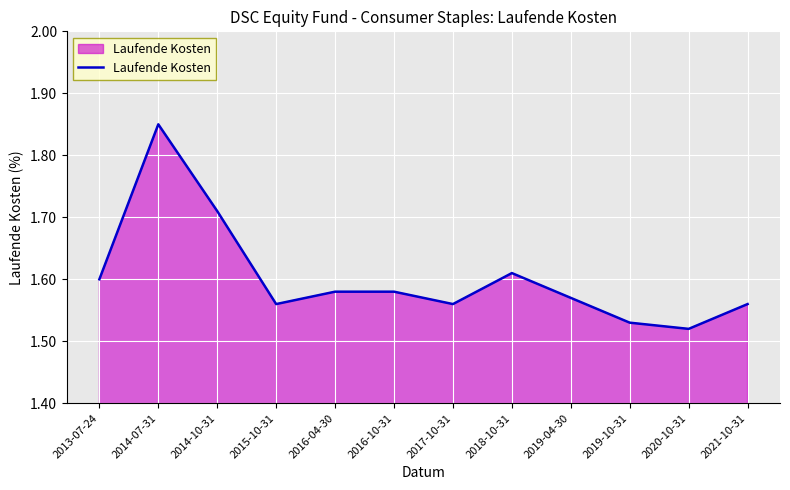

What position from the right is 2019-10-31?

3